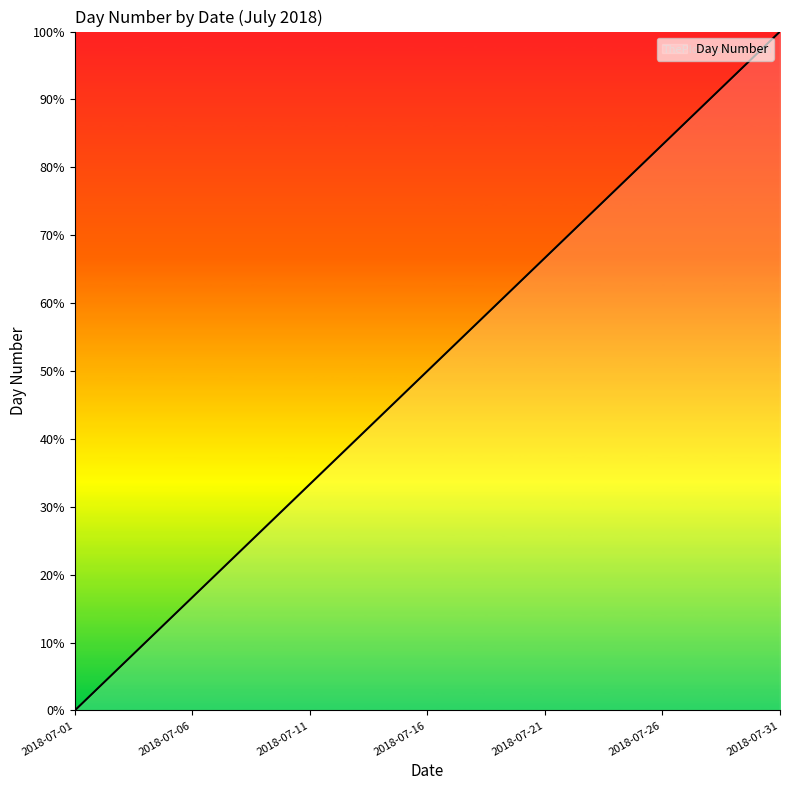

Reading left to right, extract all data points from this chart.

0.0	3.3	6.7	10.0	13.3	16.7	20.0	23.3	26.7	30.0	33.3	36.7	40.0	43.3	46.7	50.0	53.3	56.7	60.0	63.3	66.7	70.0	73.3	76.7	80.0	83.3	86.7	90.0	93.3	96.7	100.0